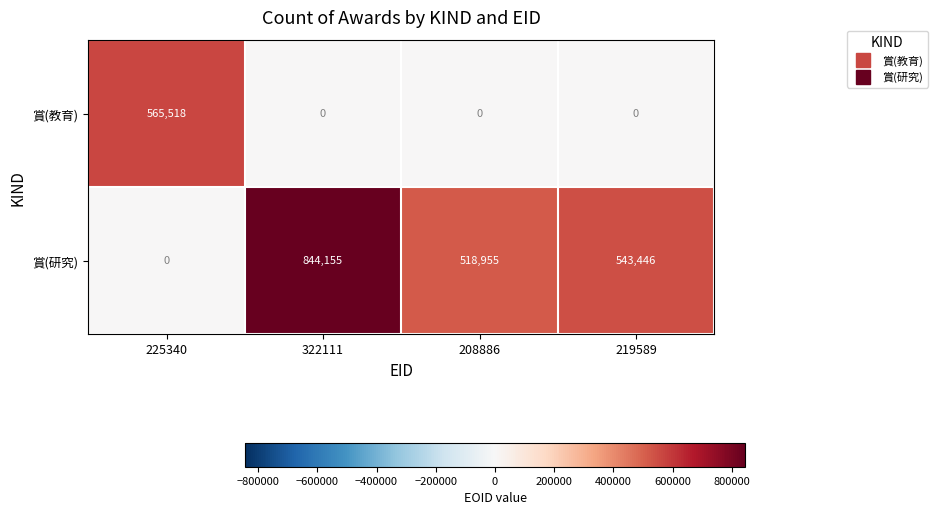

What is the highest value of the 賞(教育) series?

565518